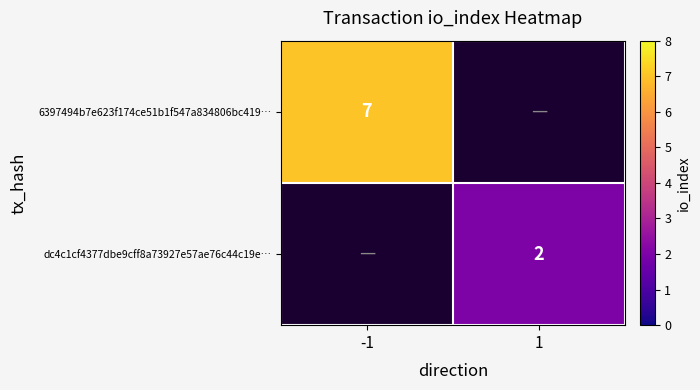

Which category has the highest value across all series?

-1